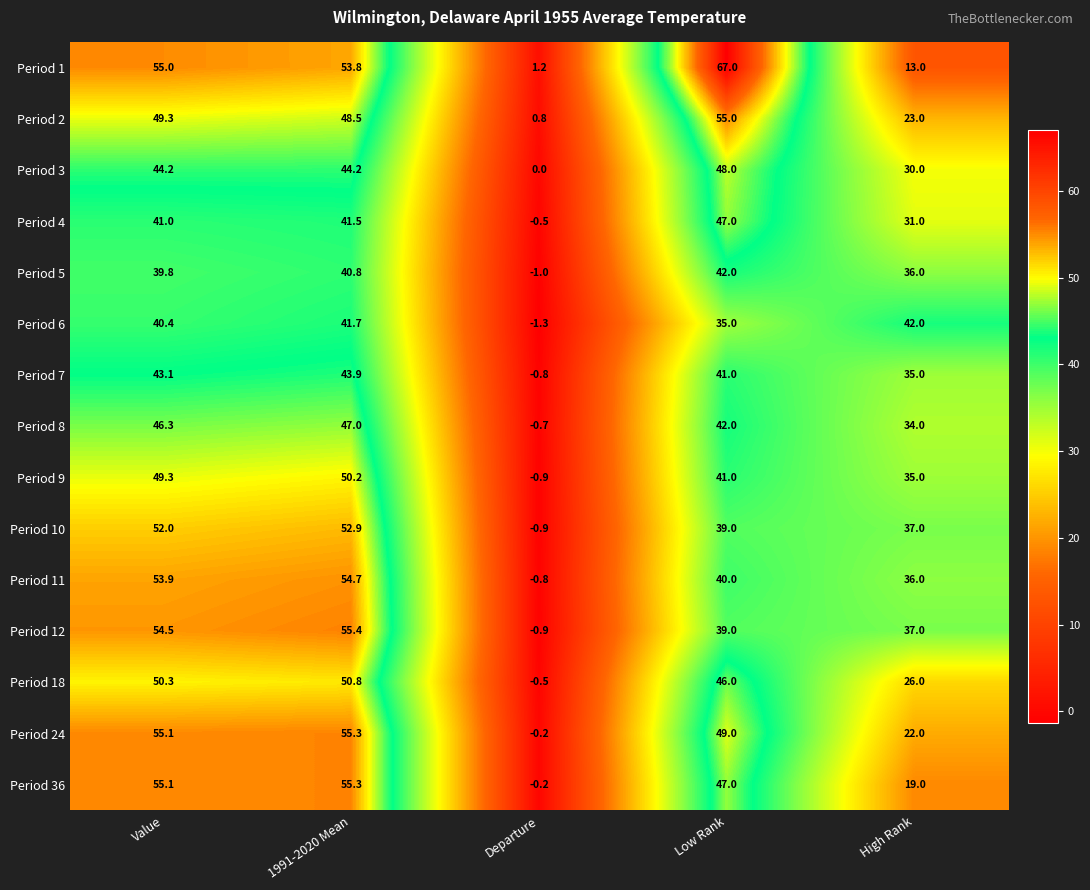

What is the difference between the highest and lowest values at 1991-2020 Mean?

14.6